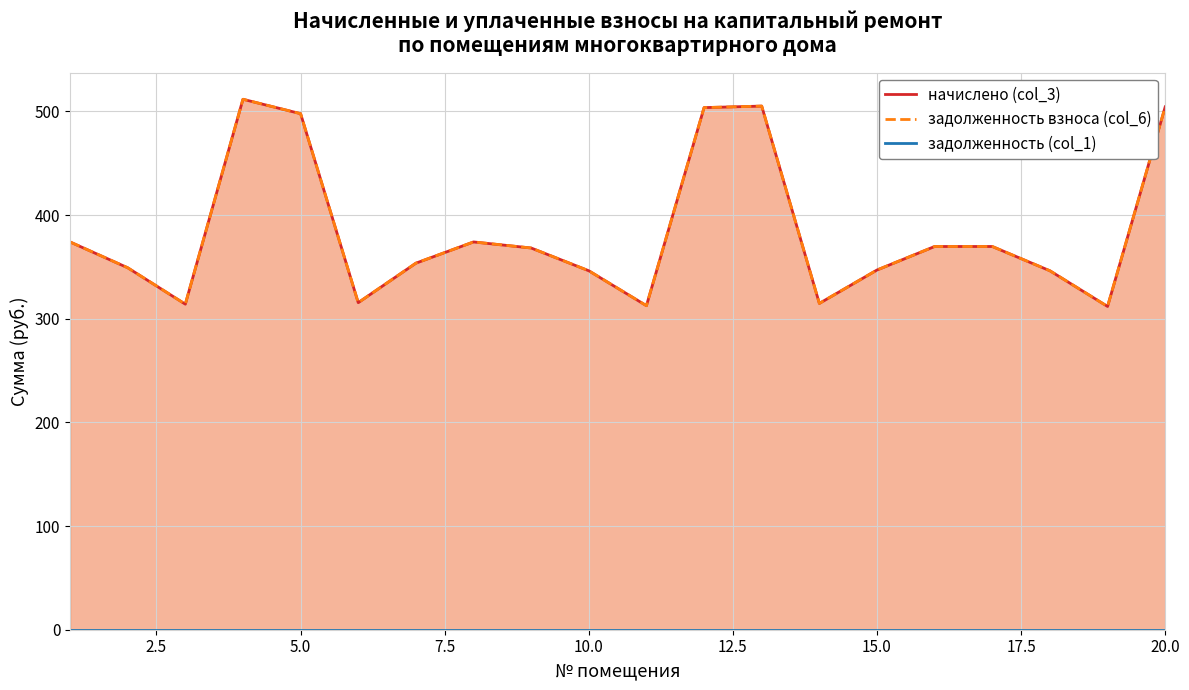

At how many categories does at least one series exceed 91?

20